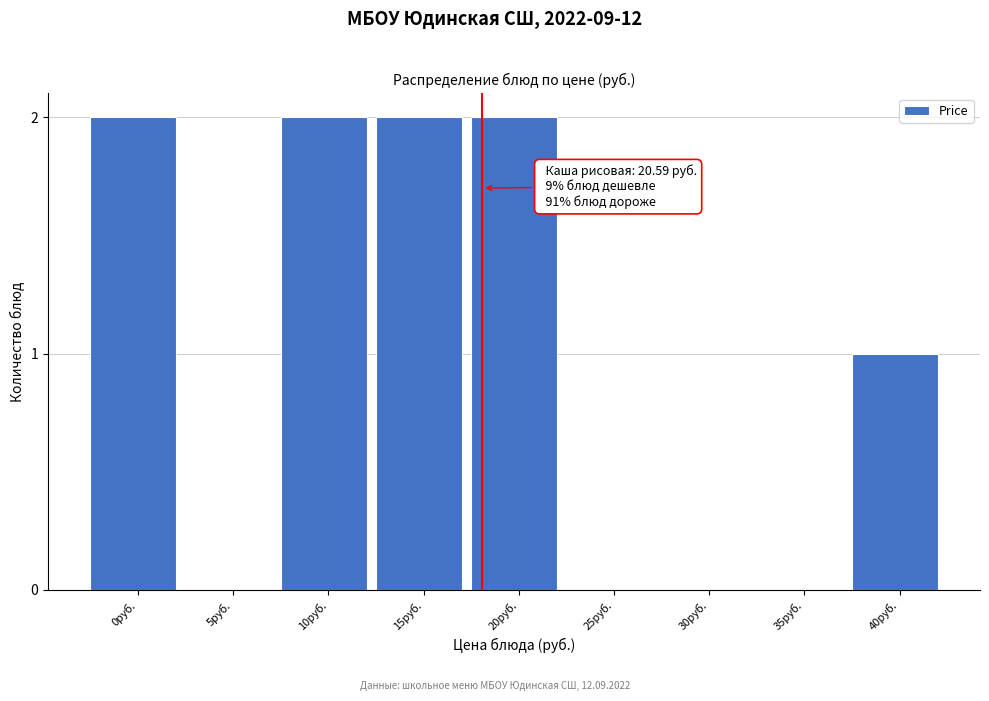

Reading left to right, list all the values displayed in this chart.

0руб.=2	5руб.=0	10руб.=2	15руб.=2	20руб.=2	25руб.=0	30руб.=0	35руб.=0	40руб.=1